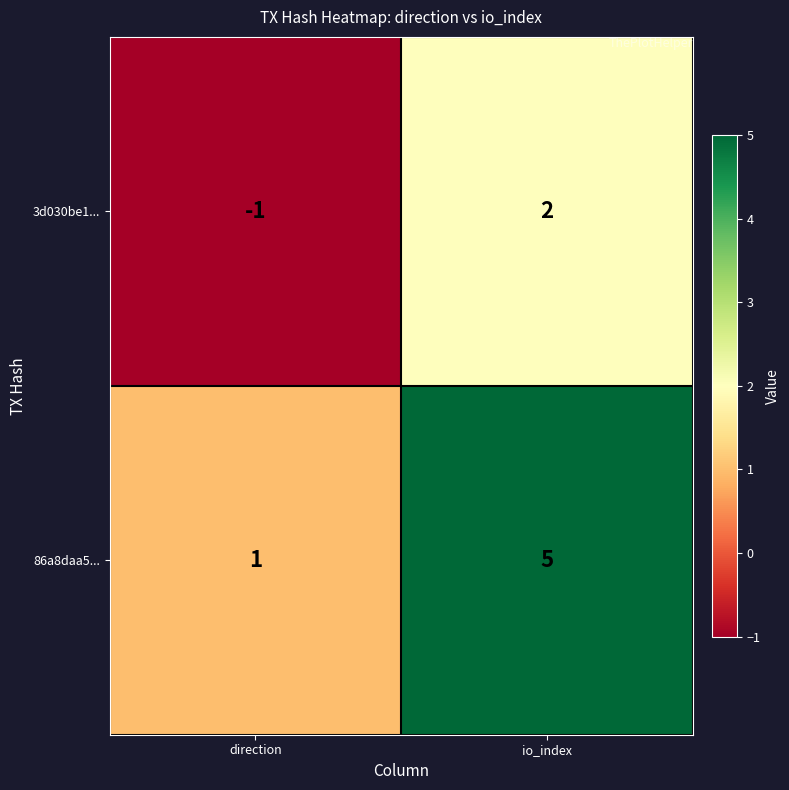

Reading left to right, list all the values displayed in this chart.

3d030be1...: -1	2
86a8daa5...: 1	5